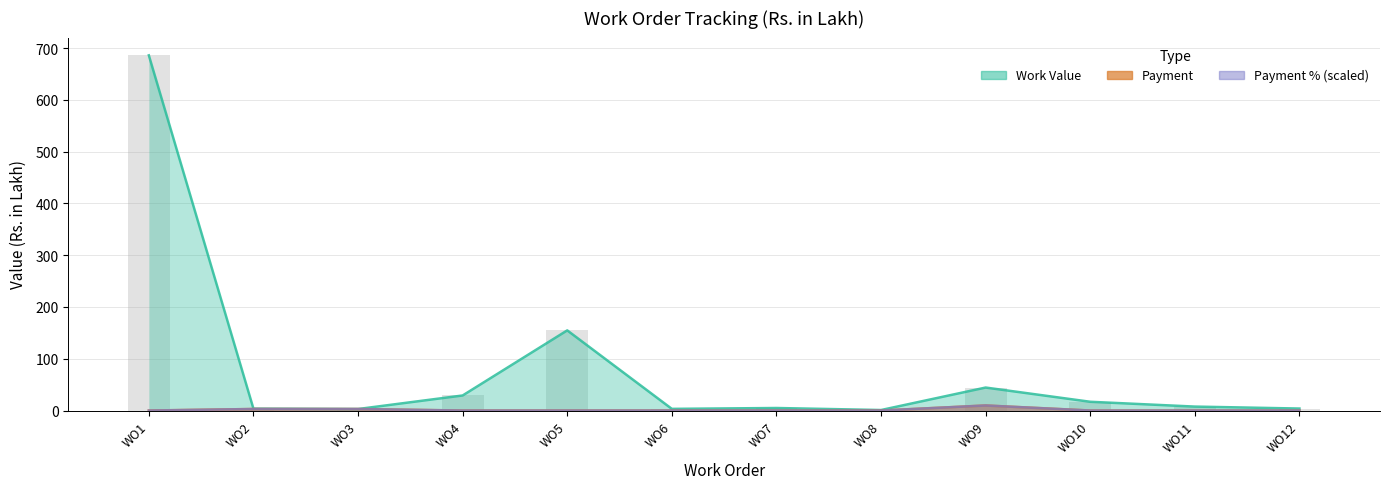

Is it true that Work Value equals 4.0 at WO3?

False